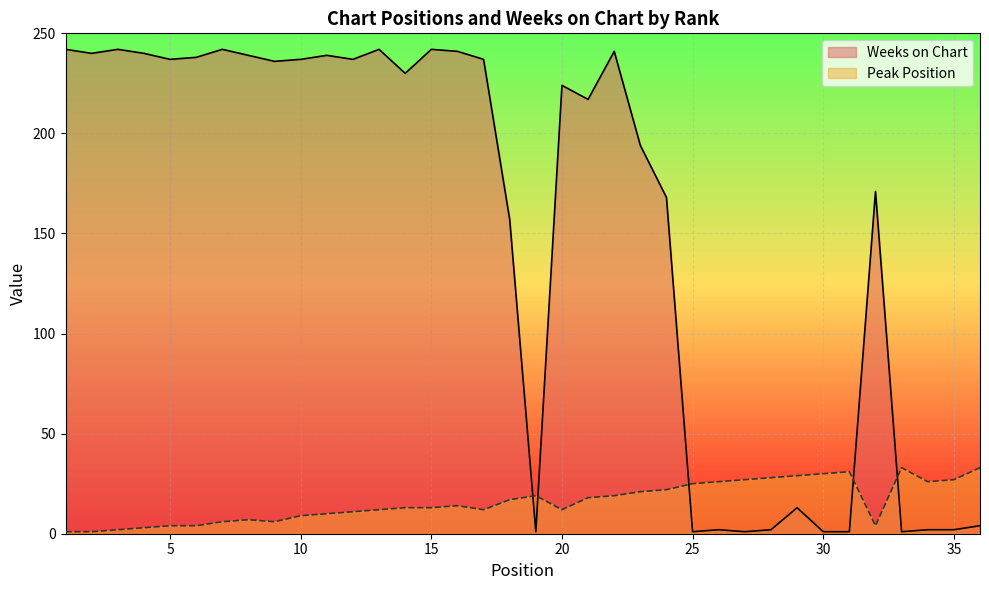

How many lines are shown in the chart?

2